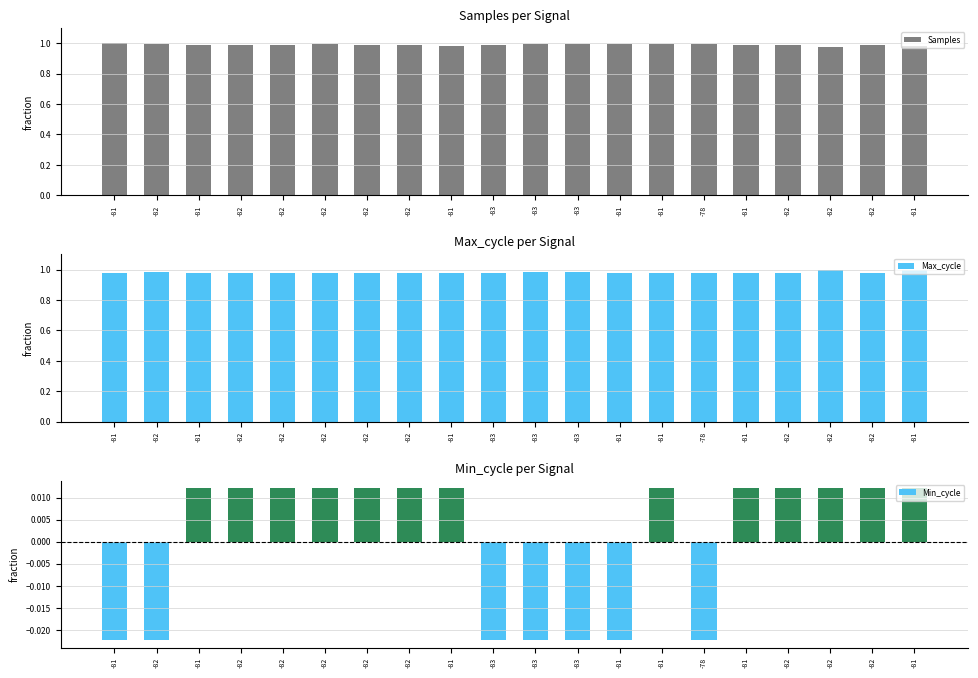

The value of Max_cycle at -82 is 1.3. True or false?

False